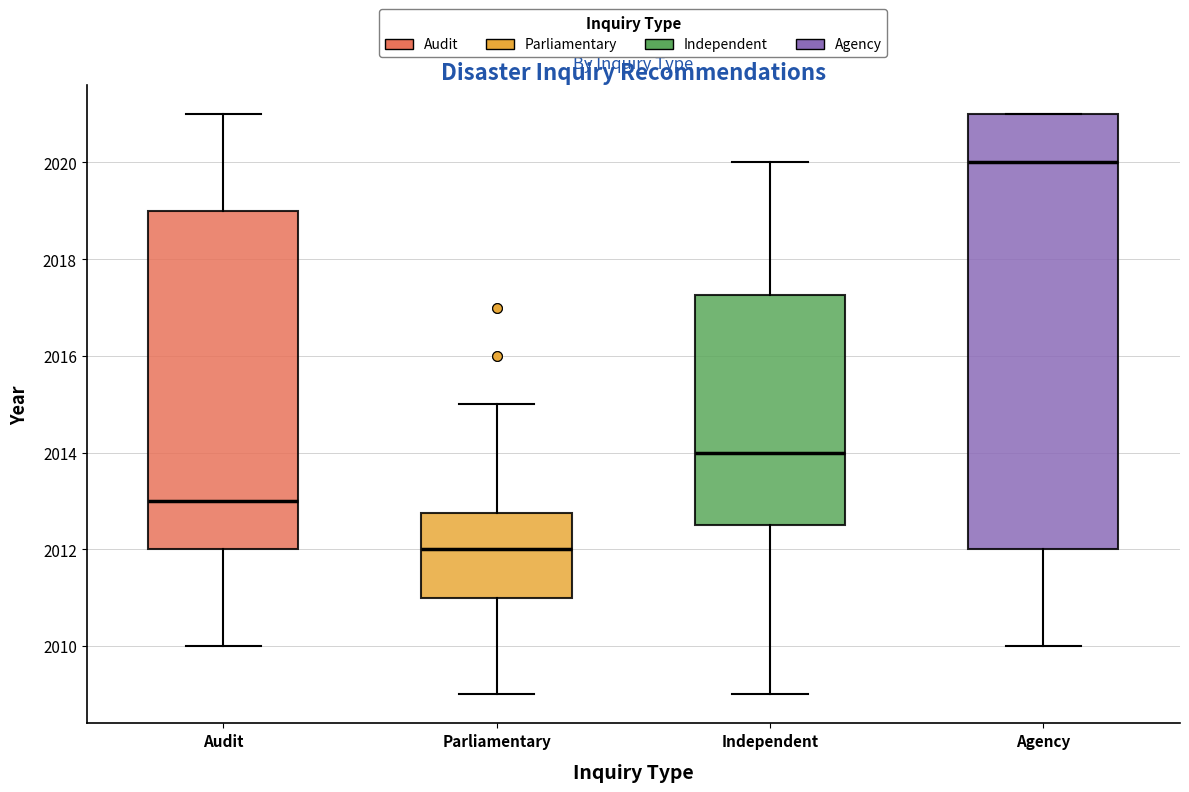

Reading left to right, read every box against the y-axis: the position of its median line, the range the box covers, and the ends of its whiskers. The values are not printed on the chart, so give them approximately, as read against the axis.

Audit: median 2013.0, box 2012.0 to 2019.0, whiskers 2010.0 to 2021.0
Parliamentary: median 2012.0, box 2011.0 to 2012.8, whiskers 2009.0 to 2015.0
Independent: median 2014.0, box 2012.6 to 2017.2, whiskers 2009.0 to 2020.0
Agency: median 2020.0, box 2012.0 to 2021.0, whiskers 2010.0 to 2021.0